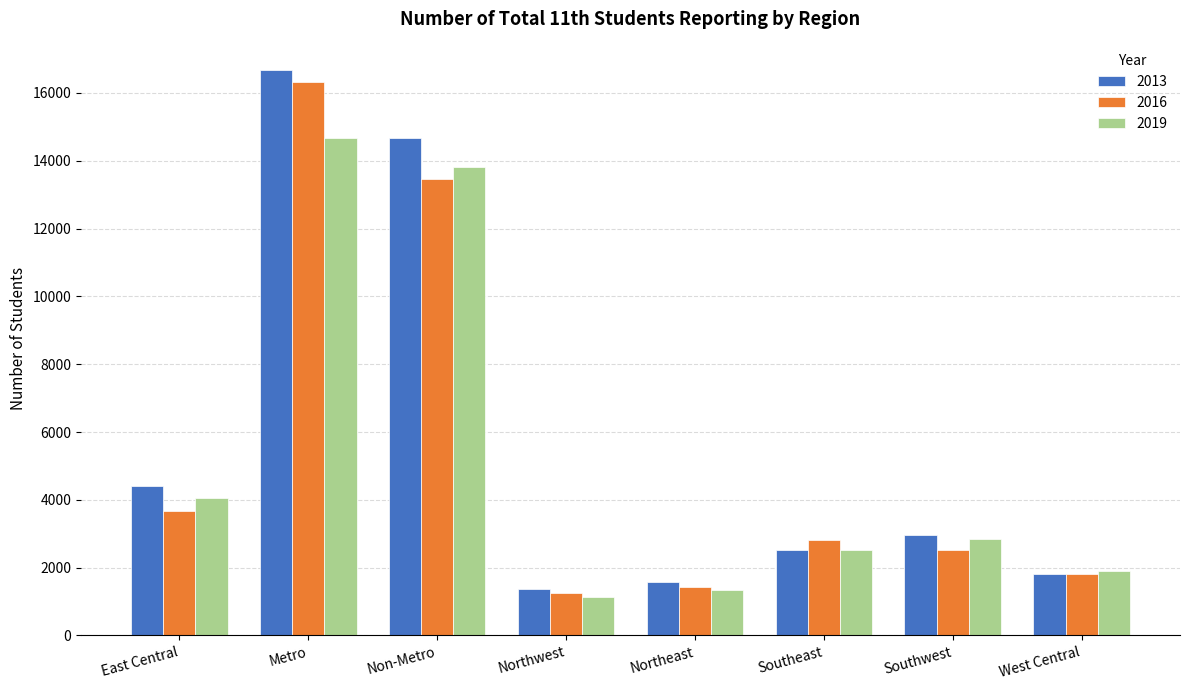

True or false: 2013 has a value of 2975 at Southwest.

True